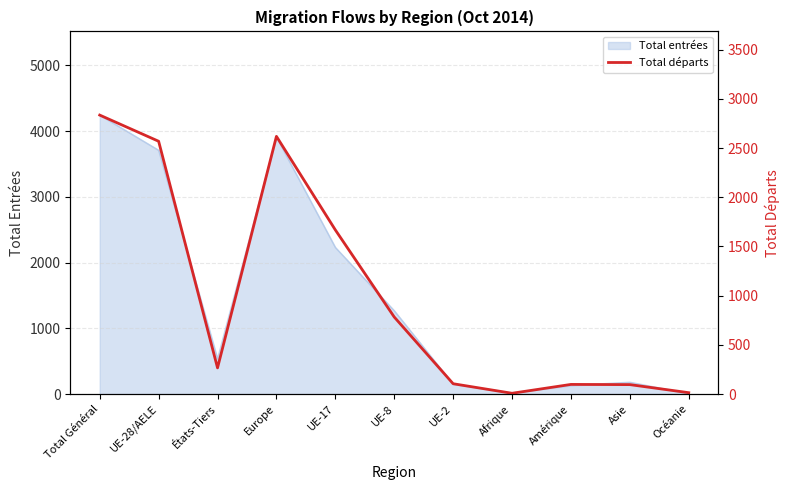

Where is the data nearest to the value 1421?

UE-17